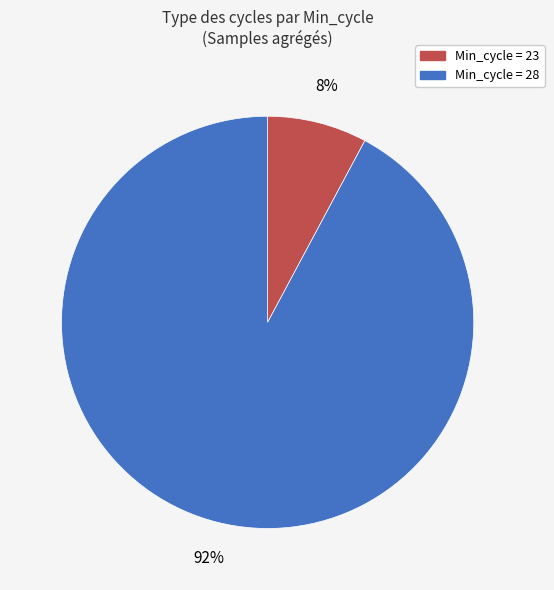

To the nearest percent, what is the average slice percentage?

50%